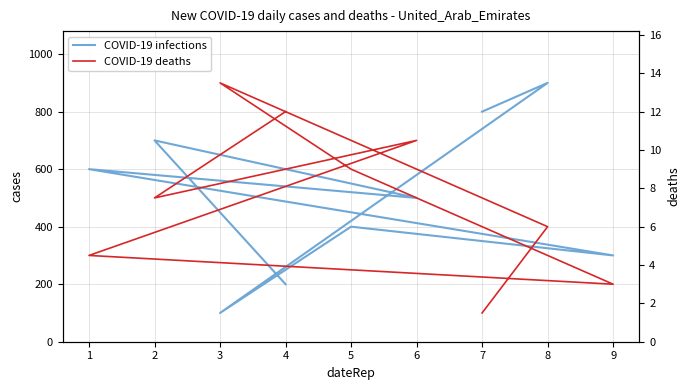

The value of COVID-19 infections at 3 is 133.9. True or false?

False